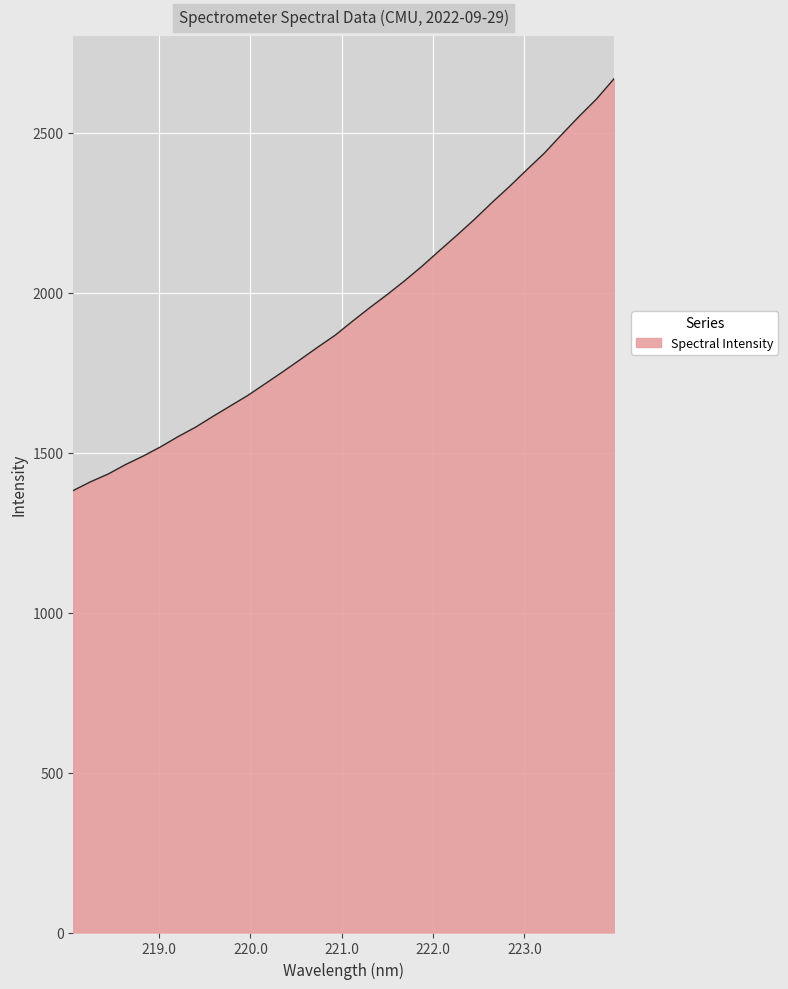

Reading left to right, what are all the values shown in this chart?

1381.9	1409.4	1433.4	1463.1	1489.5	1518.4	1550.3	1579.7	1613.6	1646.4	1679.2	1716.0	1753.0	1791.0	1829.8	1867.1	1911.1	1953.9	1995.0	2038.1	2083.8	2132.6	2180.5	2229.9	2282.2	2332.2	2384.7	2436.4	2494.8	2551.7	2606.0	2669.0